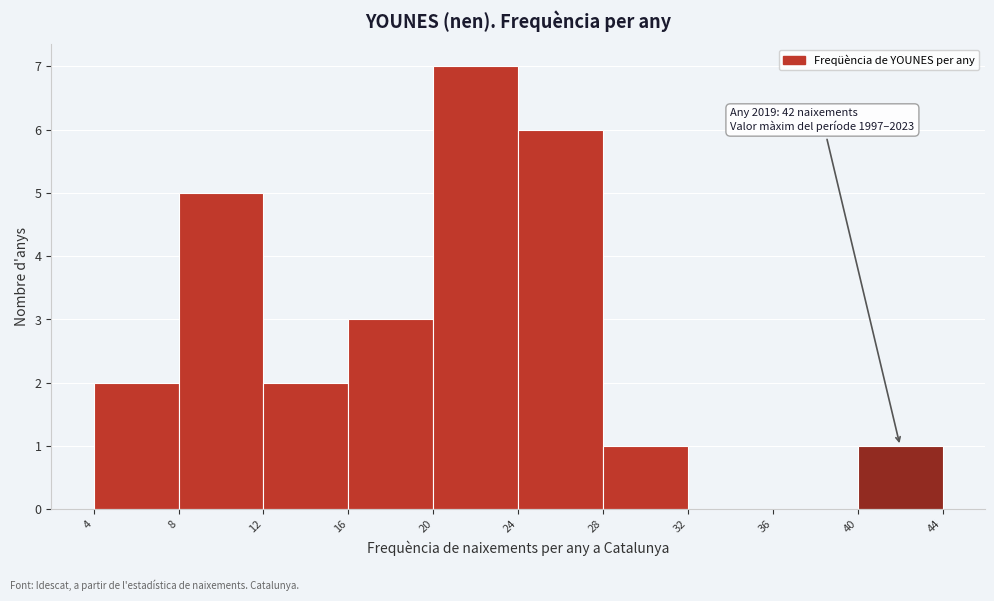

Which range on the x-axis has the tallest bar?

20 to 24